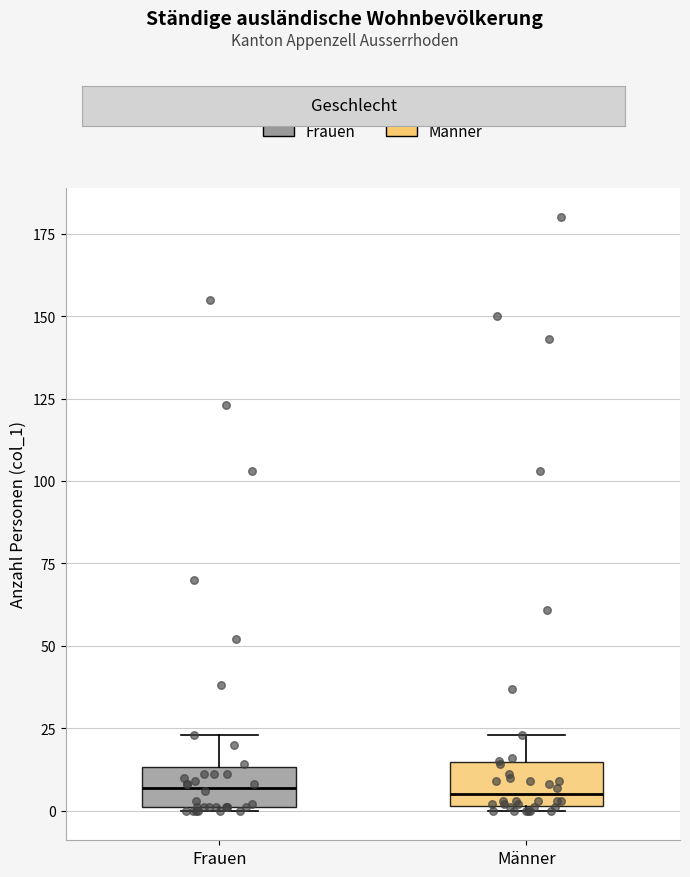

Reading left to right, transcribe this box plot: for each box, give where its median line is, the range the box spans, and where its two whiskers end, as read against the y-axis. The values are not printed on the chart, so give them approximately, as read against the axis.

Frauen: median 5, box 0 to 15, whiskers 0 to 25
Männer: median 5, box 0 to 15, whiskers 0 to 25